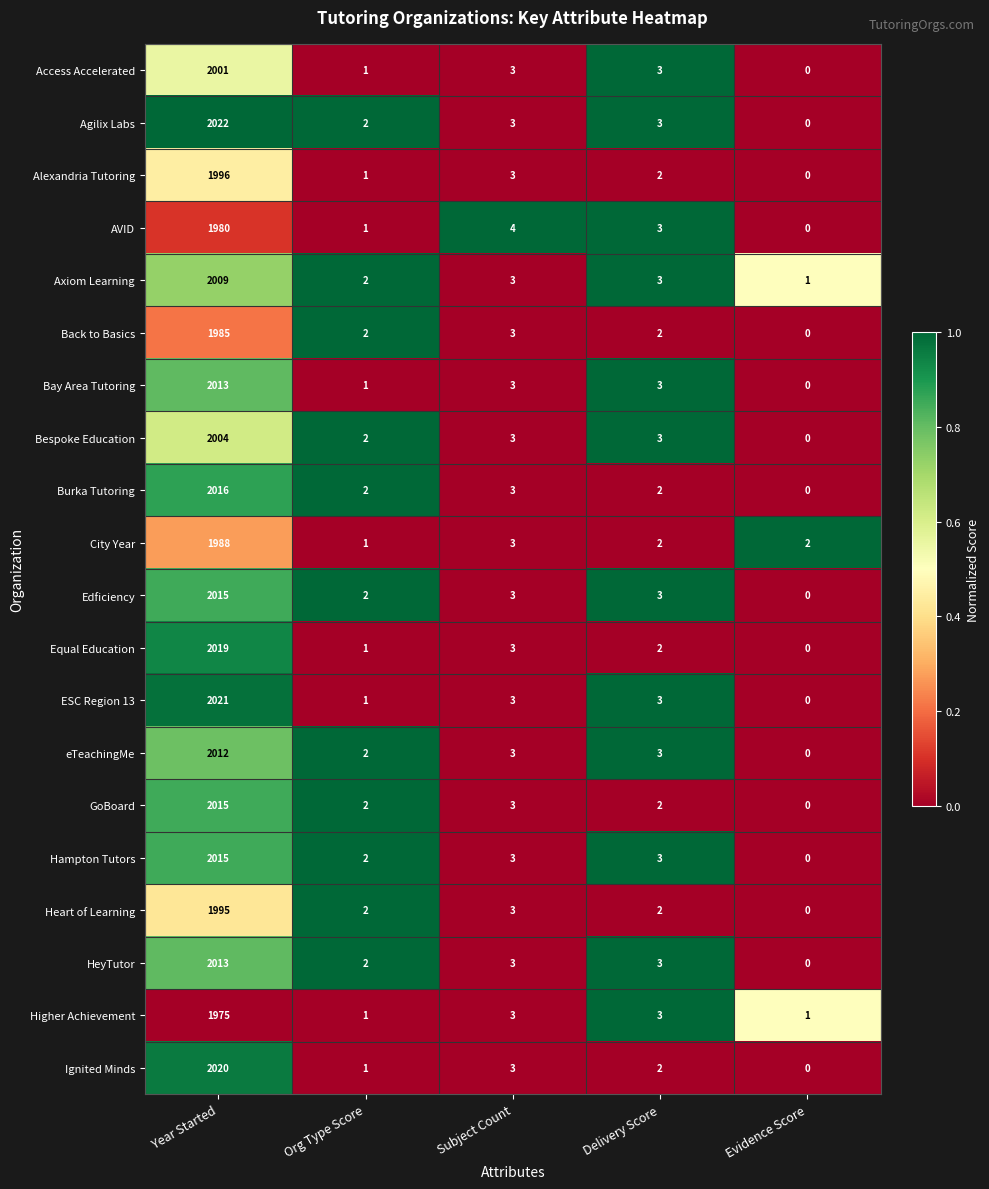

Is it true that Alexandria Tutoring equals 1996 at Year Started?

True